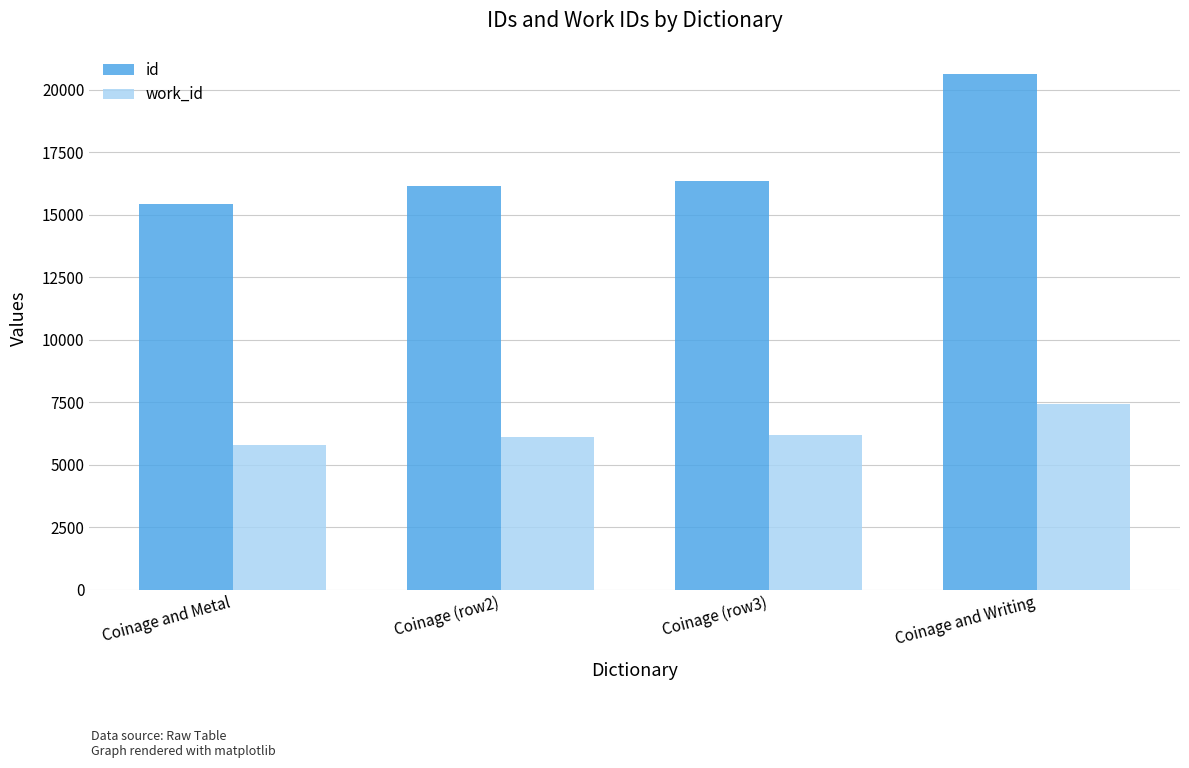

List the series in order of their peak value, highest first.

id, work_id